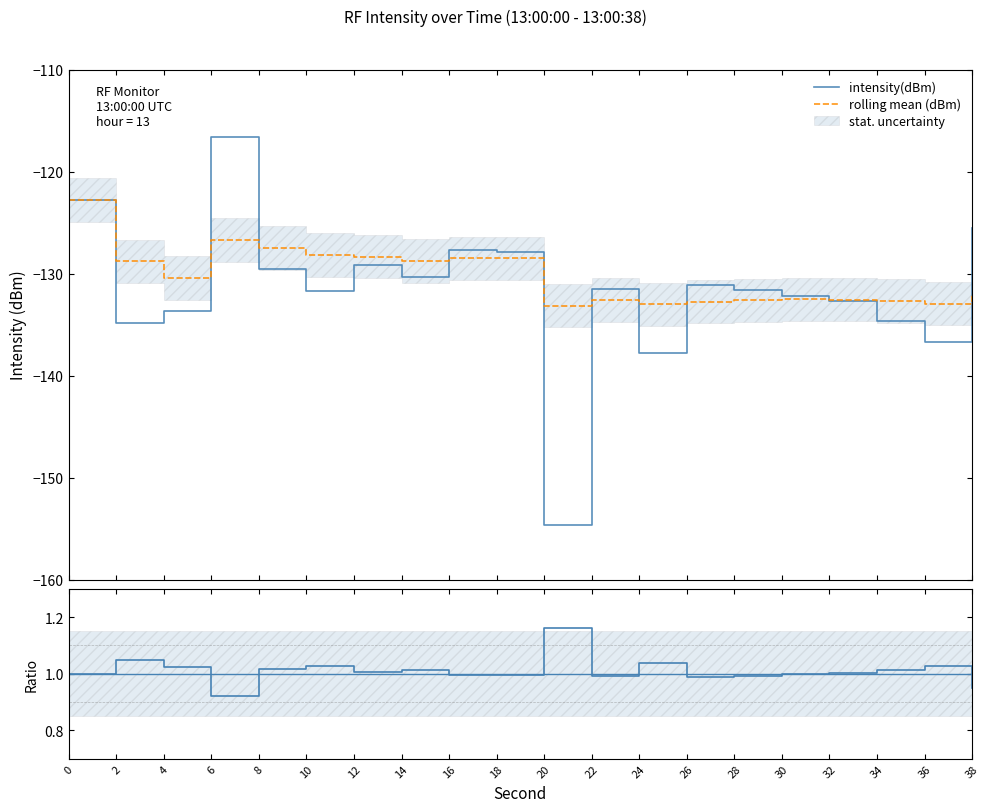

Reading right to left, transcribe all the data shown in this chart.

intensity(dBm): -125.5	-136.7	-134.6	-132.7	-132.2	-131.6	-131.2	-137.8	-131.5	-154.6	-127.9	-127.7	-130.3	-129.2	-131.7	-129.6	-116.6	-133.6	-134.8	-122.8
rolling mean (dBm): -132.0	-132.9	-132.7	-132.6	-132.5	-132.6	-132.7	-133.0	-132.6	-133.1	-128.5	-128.5	-128.7	-128.3	-128.2	-127.5	-126.7	-130.4	-128.8	-122.8
ratio: 1.0	1.0	1.0	1.0	1.0	1.0	1.0	1.0	1.0	1.2	1.0	1.0	1.0	1.0	1.0	1.0	0.9	1.0	1.0	1.0